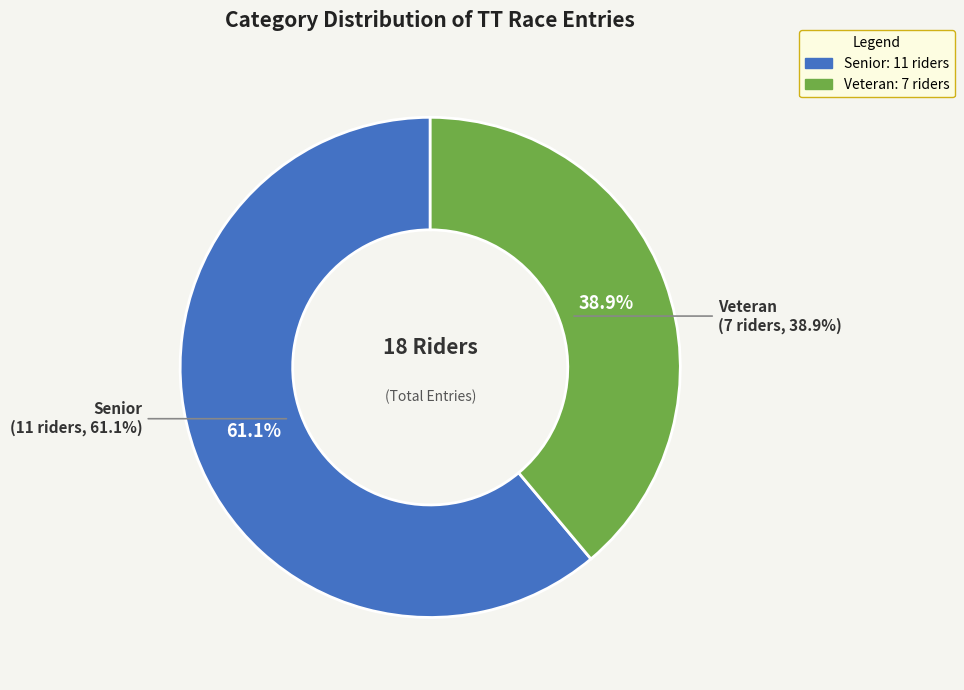

Between Senior and Veteran, which is larger?

Senior